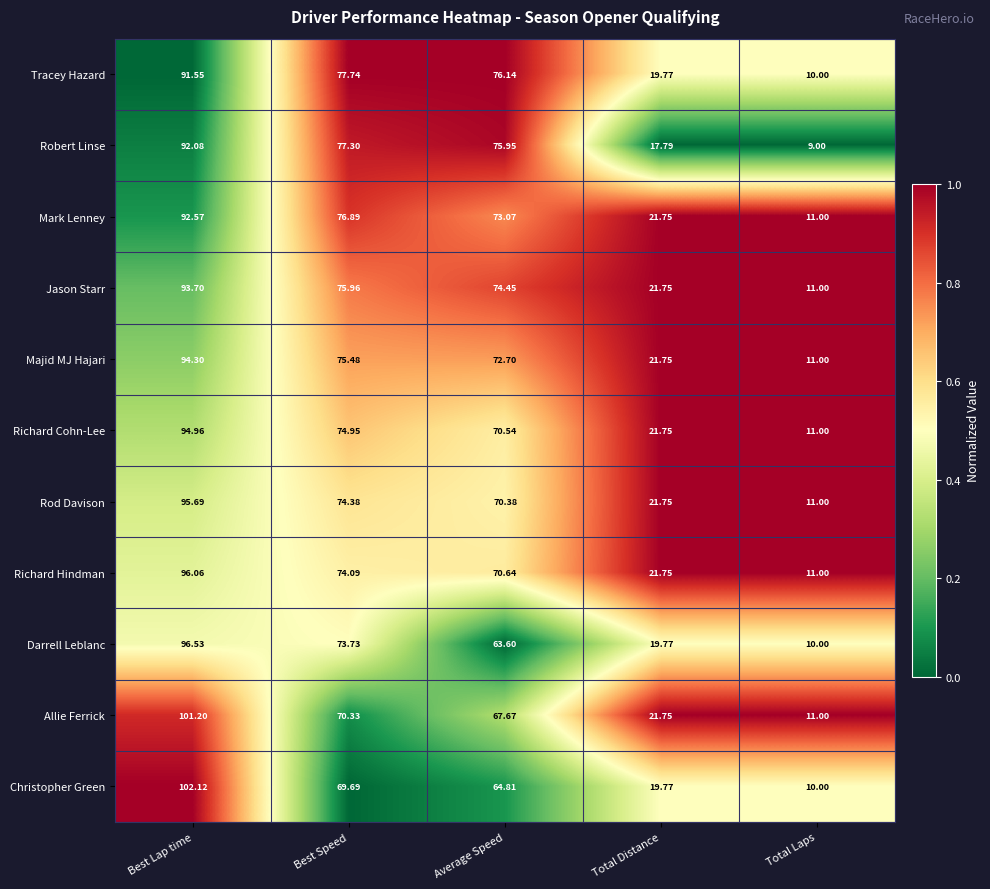

At which category is the sum across all series the highest?

Best Lap time